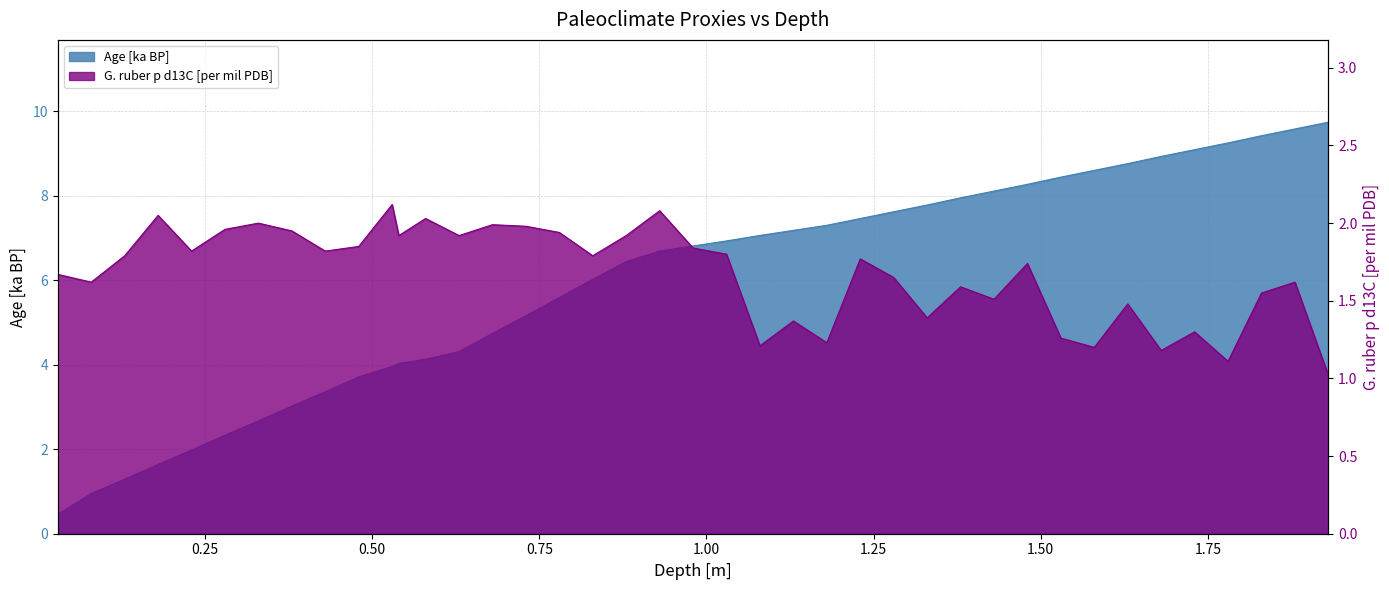

Where is the first local minimum for G. ruber p d13C [per mil PDB]?

0.08